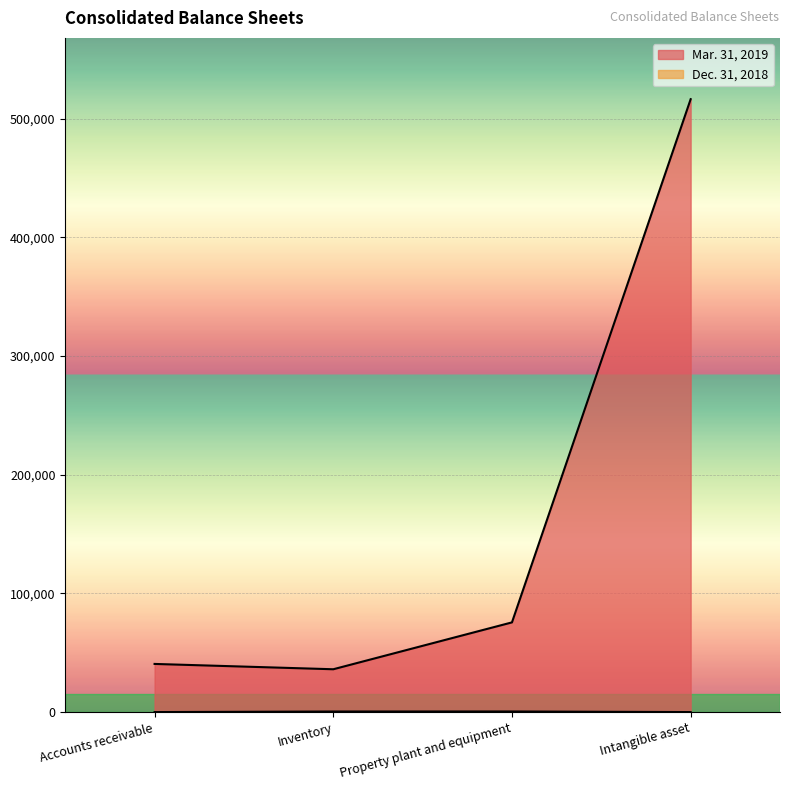

What is the difference between the Dec. 31, 2018 values at Property plant and equipment and Intangible asset?

511